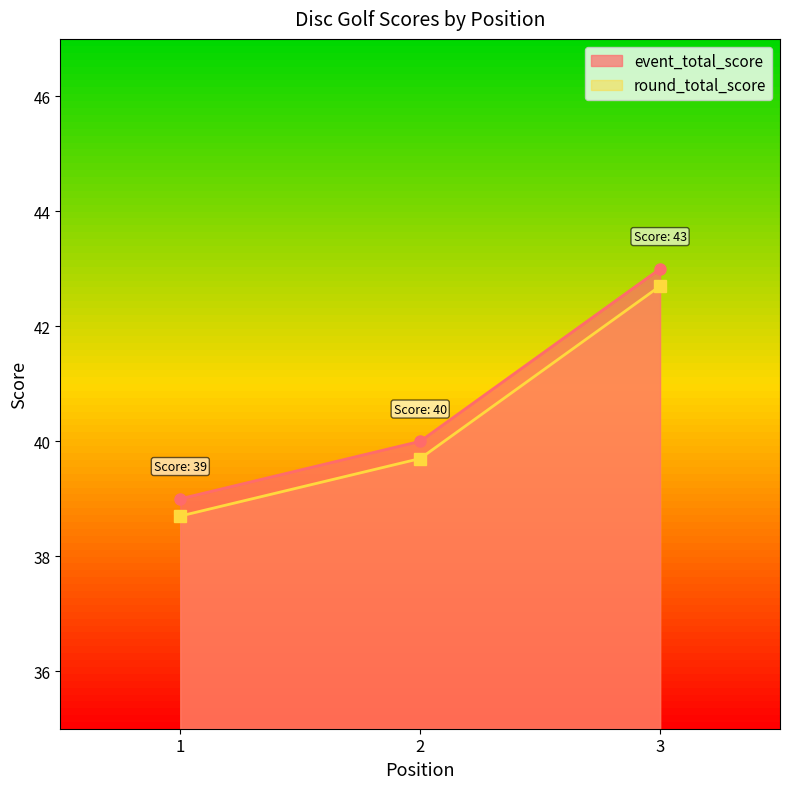

Does the chart display data point markers on the line(s)?

Yes